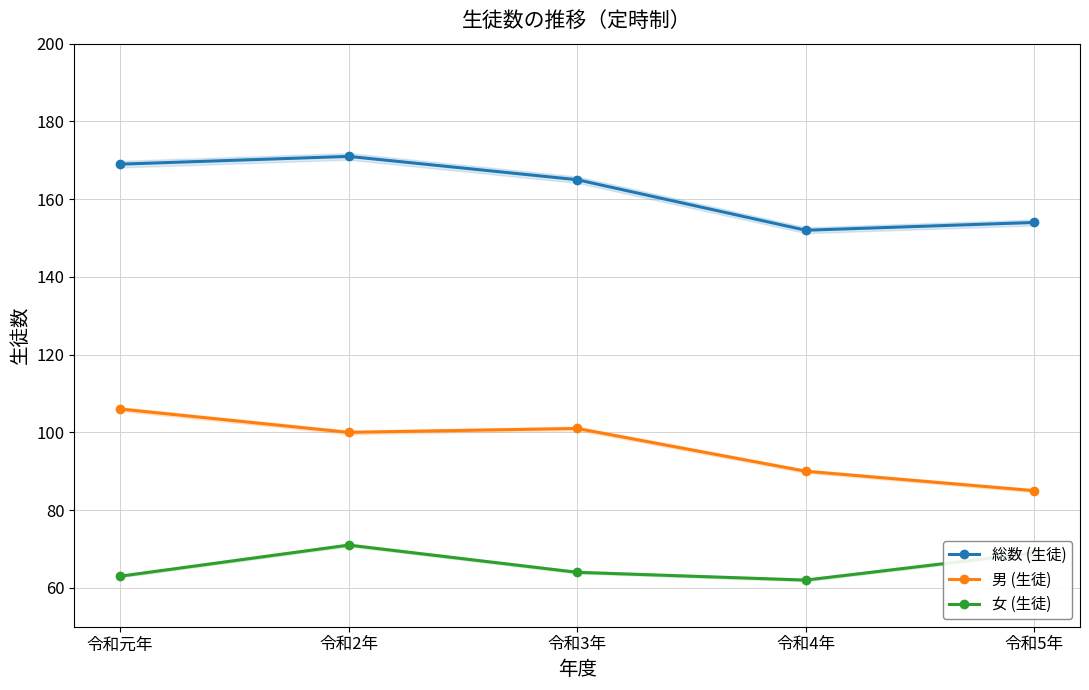

Reading left to right, transcribe all the data shown in this chart.

総数 (生徒): 令和元年=169	令和2年=171	令和3年=165	令和4年=152	令和5年=154
男 (生徒): 令和元年=106	令和2年=100	令和3年=101	令和4年=90	令和5年=85
女 (生徒): 令和元年=63	令和2年=71	令和3年=64	令和4年=62	令和5年=69